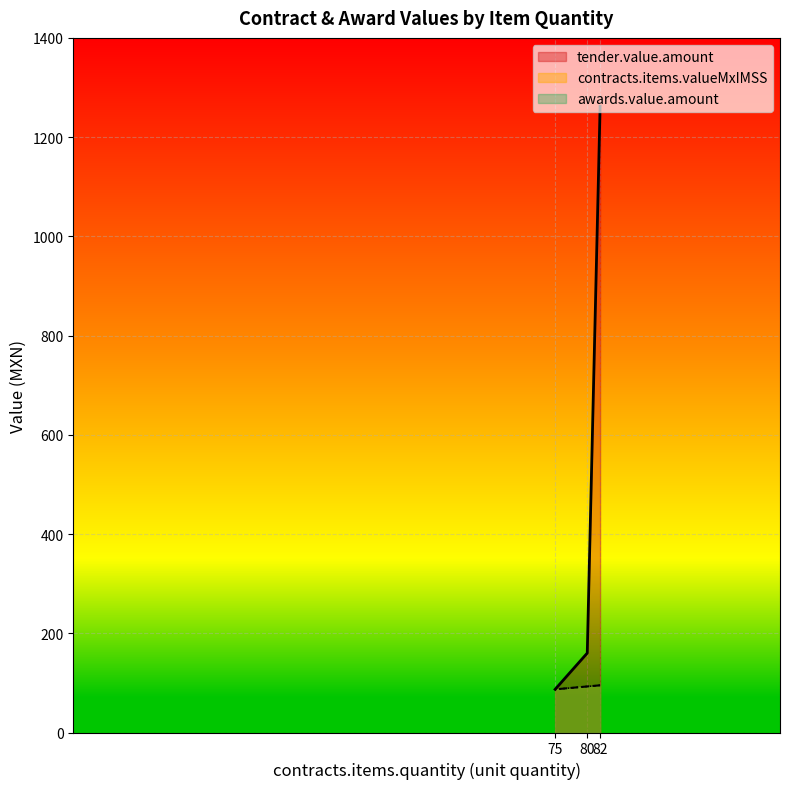

List the labels in order of awards.value.amount value, smallest first.

75, 80, 82